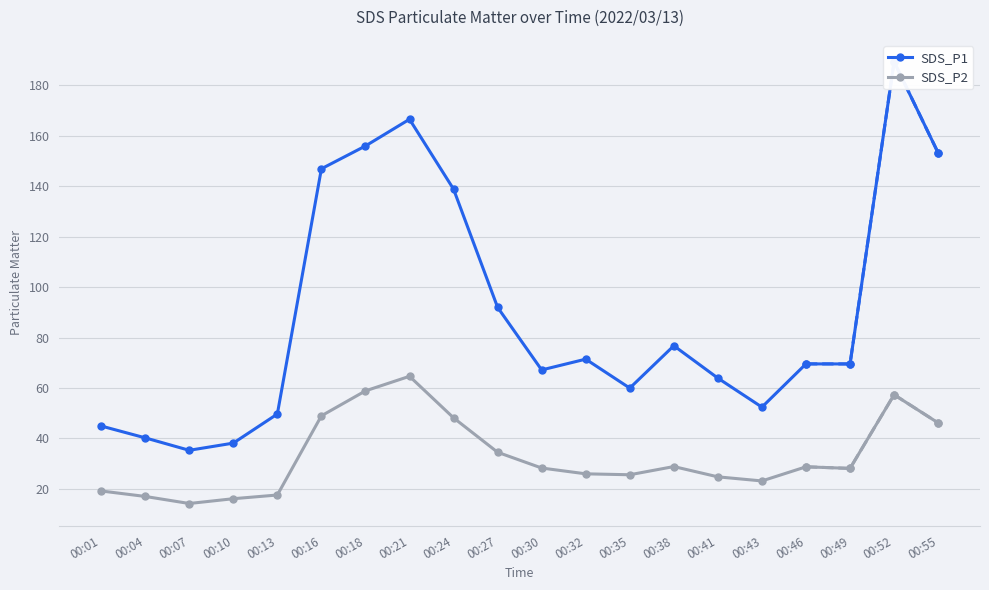

Rank the categories by SDS_P1 value from highest to lowest.

00:52, 00:21, 00:18, 00:55, 00:16, 00:24, 00:27, 00:38, 00:32, 00:46, 00:49, 00:30, 00:41, 00:35, 00:43, 00:13, 00:01, 00:04, 00:10, 00:07